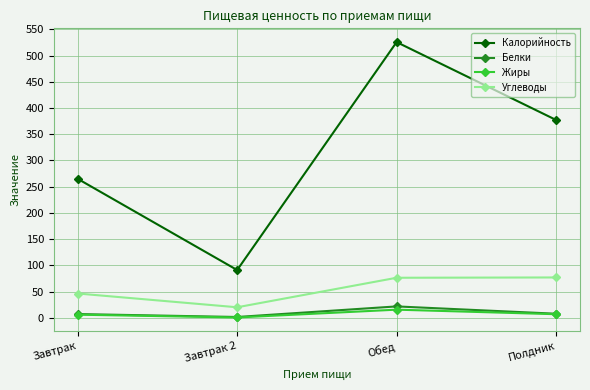

What is the difference between the Жиры values at Полдник and Обед?

8.7